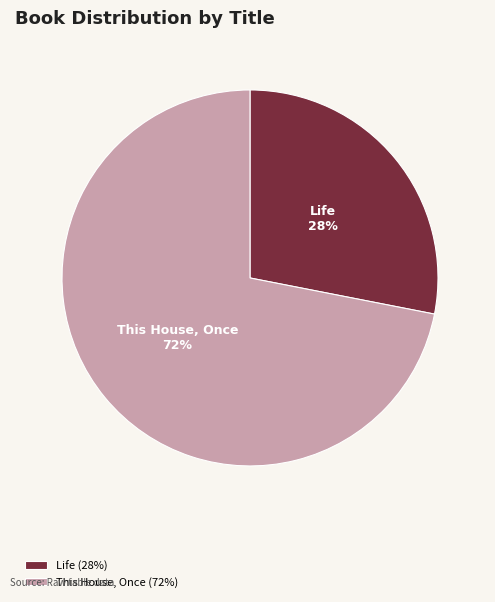

How many segments does this pie chart have?

2